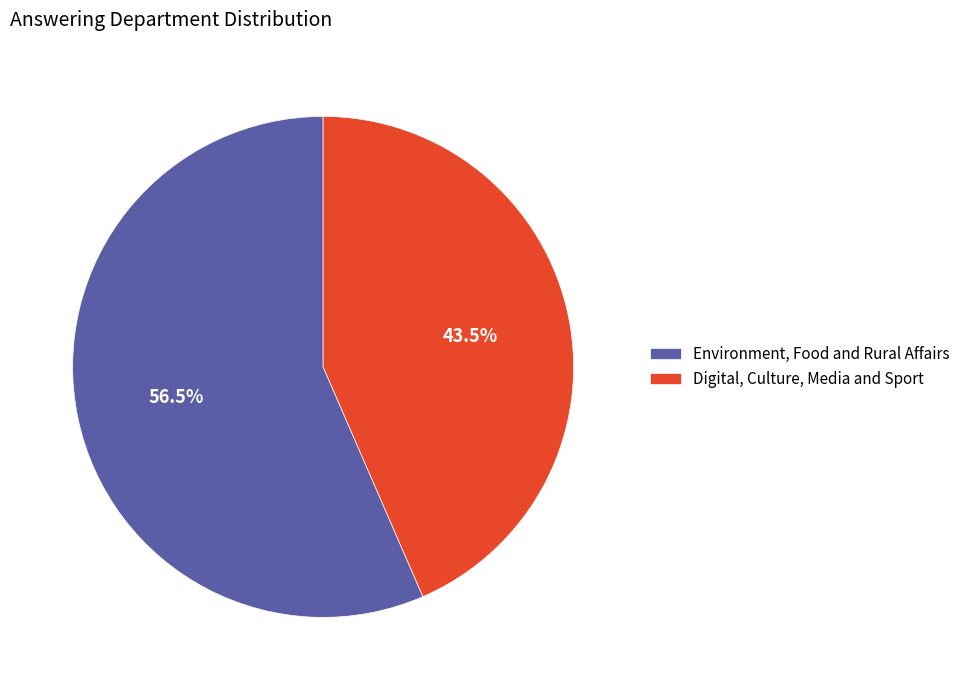

How many slices are in this pie chart?

2